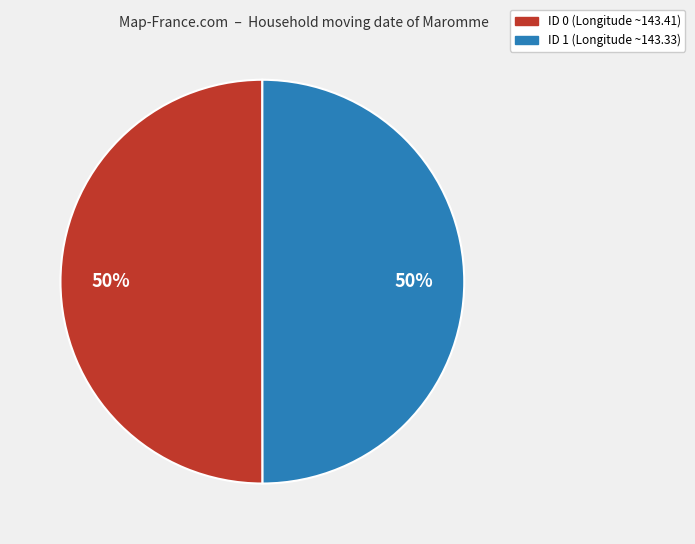

To the nearest percent, what percentage of the pie is ID 0?

50%